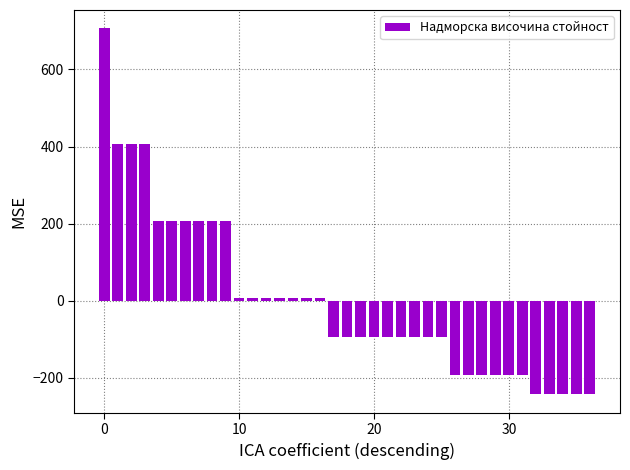

What is the difference between the second highest and minimum values?

650.0